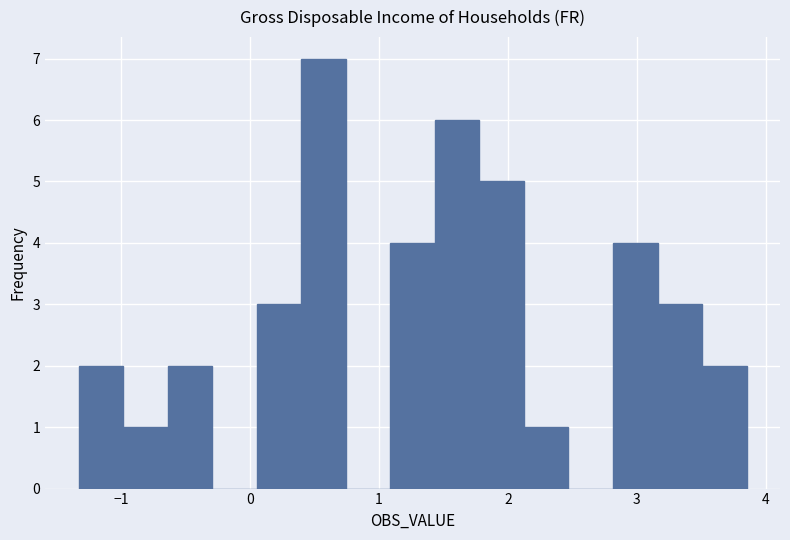

Around what value on the x-axis is the tallest bar? Give the approximate position of its centre, as read against the axis.

0.6